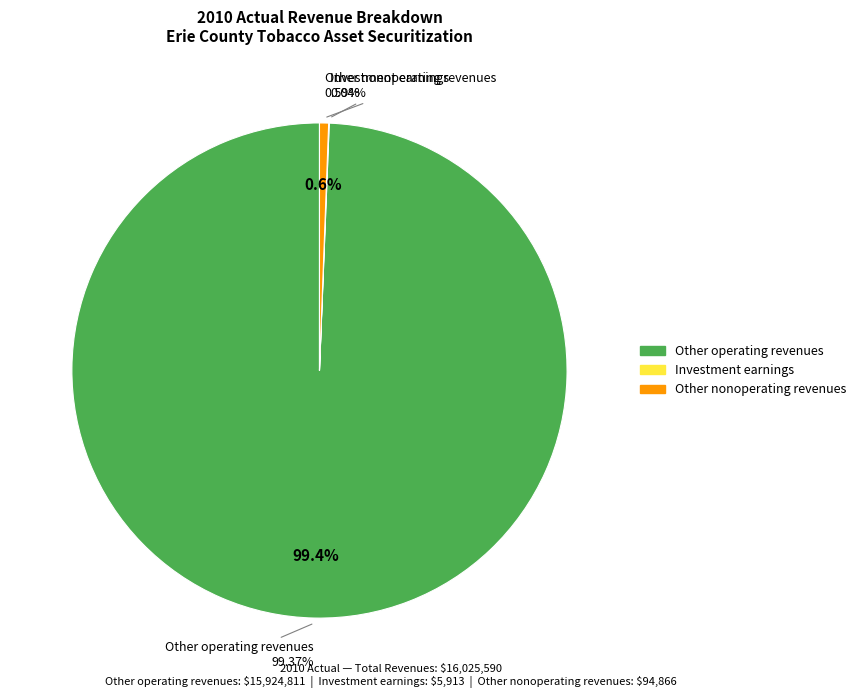

Between Investment earnings and Other operating revenues, which is larger?

Other operating revenues